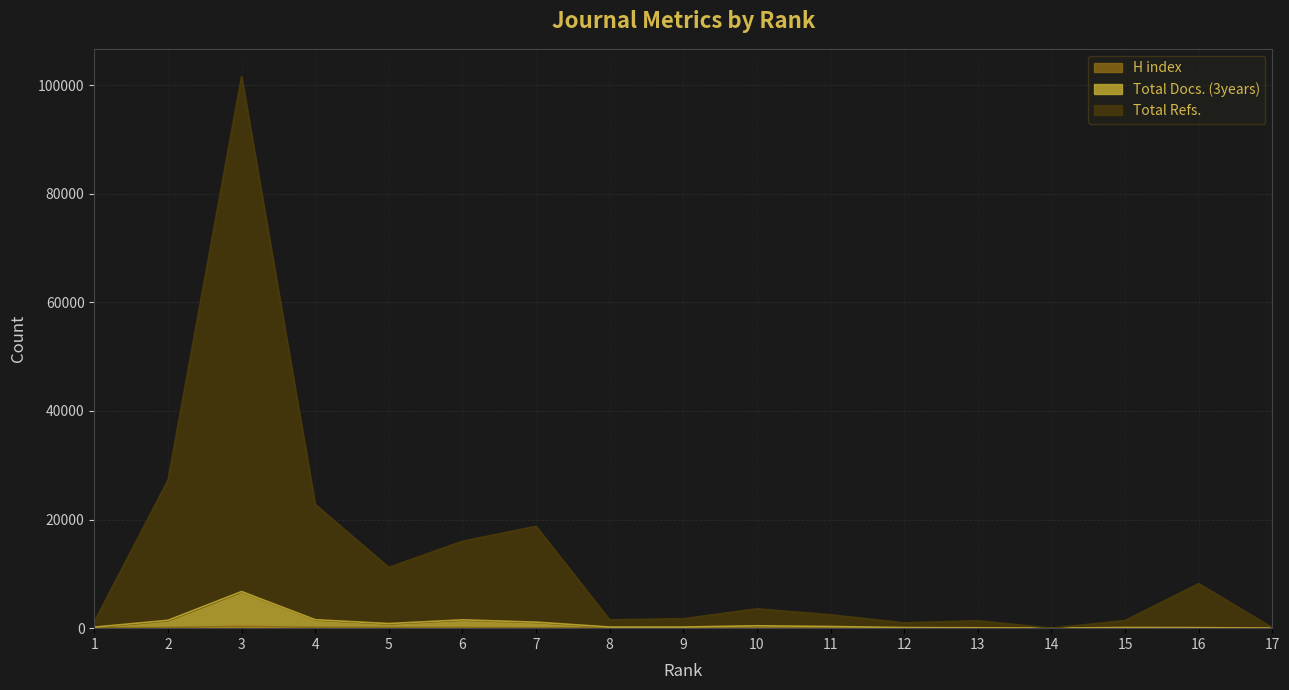

What is the value of the Total Refs. point at the 15th from the left?

1402